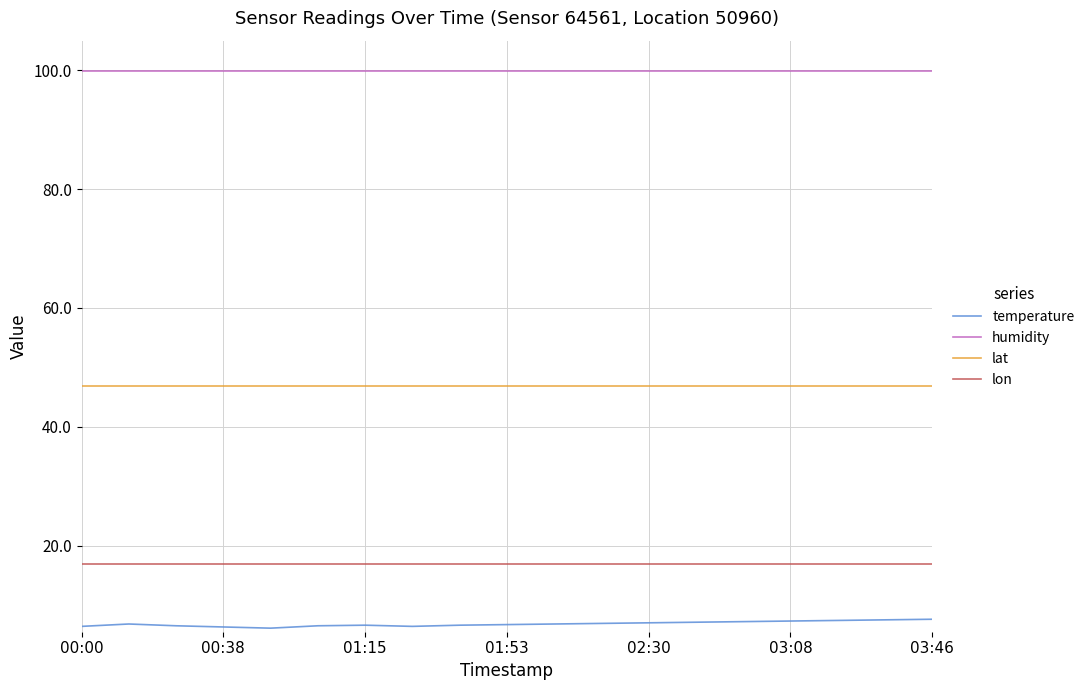

What is the maximum value for lat?

46.8